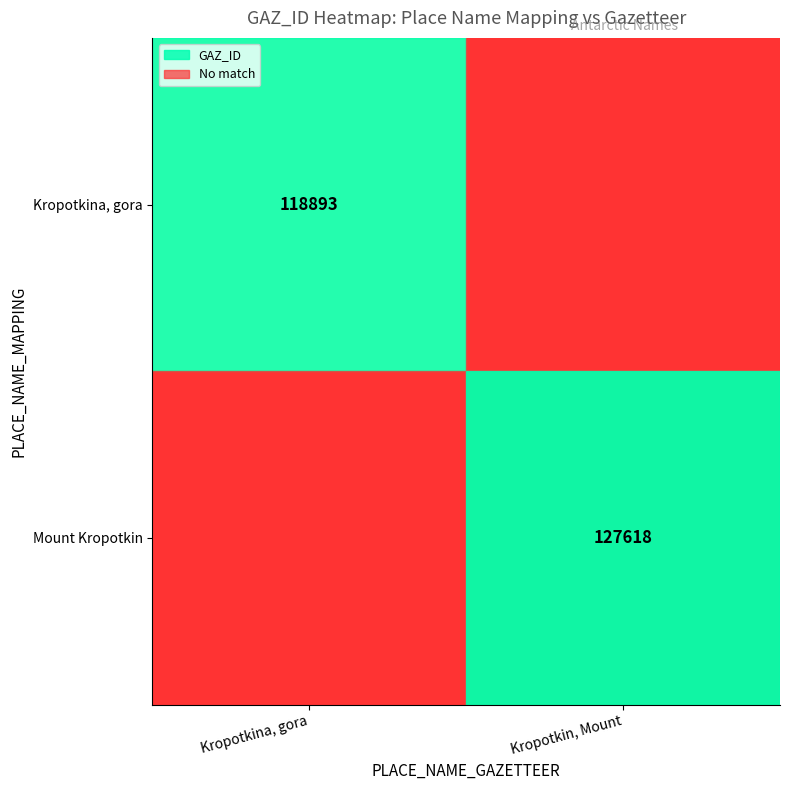

True or false: Mount Kropotkin has a value of 127618 at Kropotkin, Mount.

True